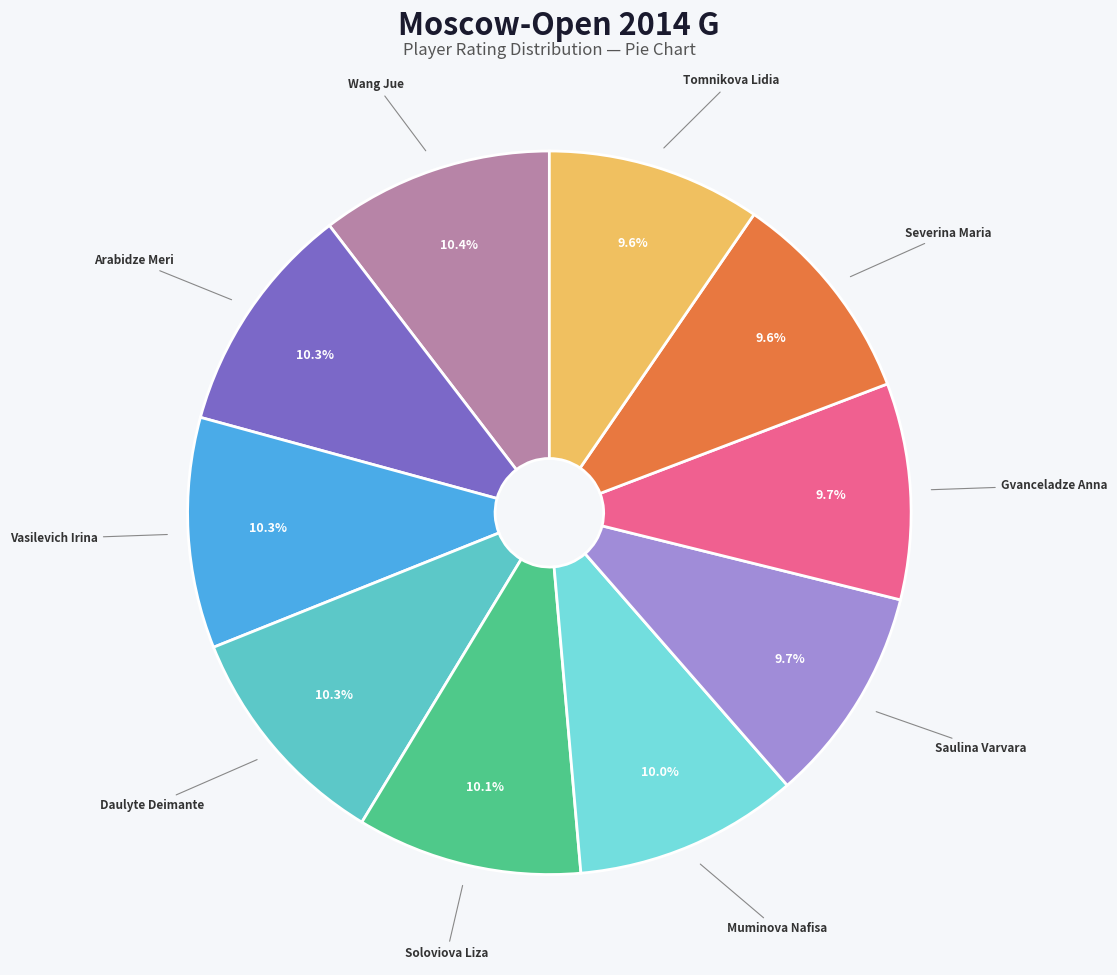

What percentage is NOT represented by Daulyte Deimante?

89.7%